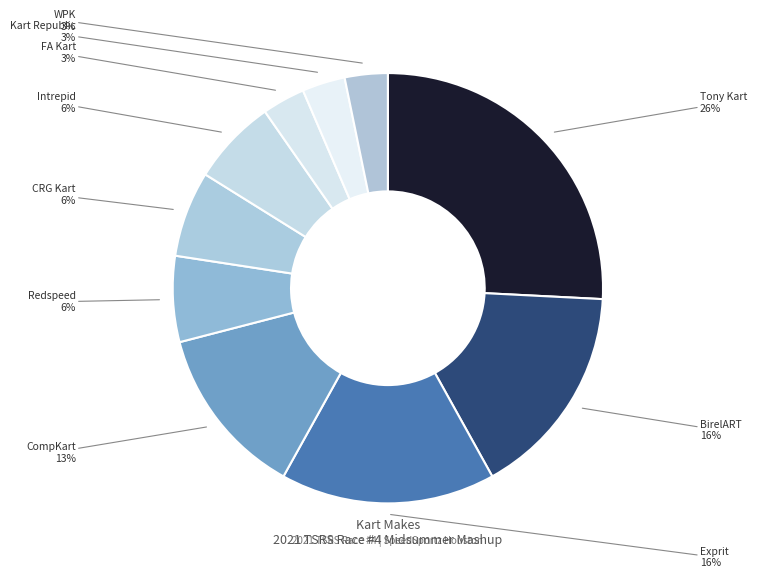

The CRG Kart slice represents 1% of the pie. True or false?

False